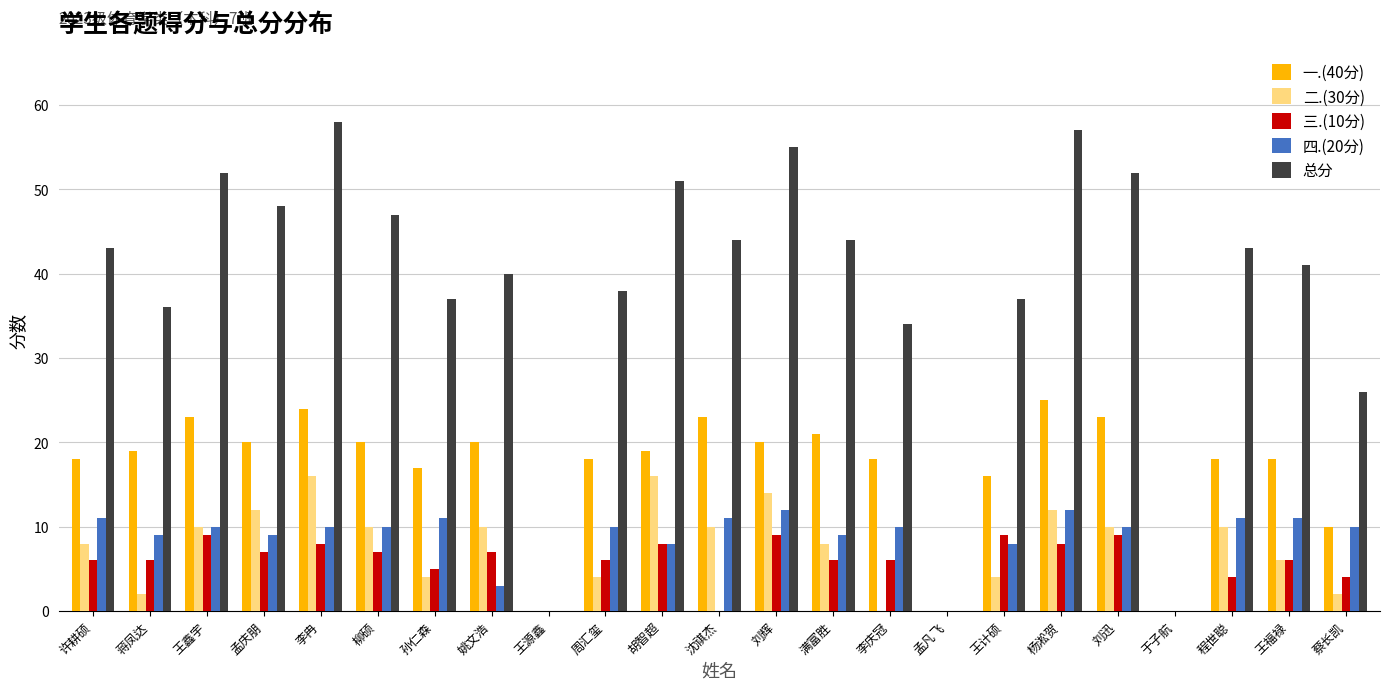

What is the total value across all series at 柳硕?

94